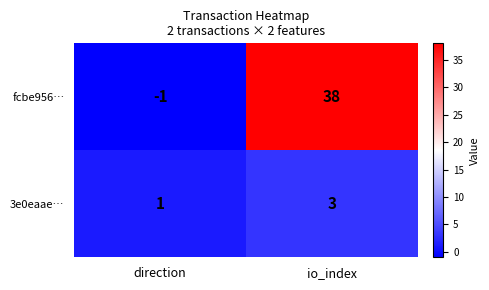

The value of 3e0eaae… at io_index is 3. True or false?

True